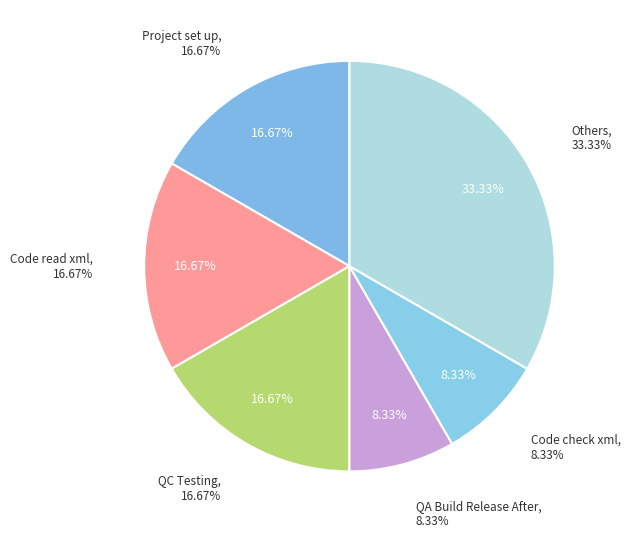

Approximately how many times larger is the value at Project set up for mock demo compared to Code to read xml file recursively.?

1.0